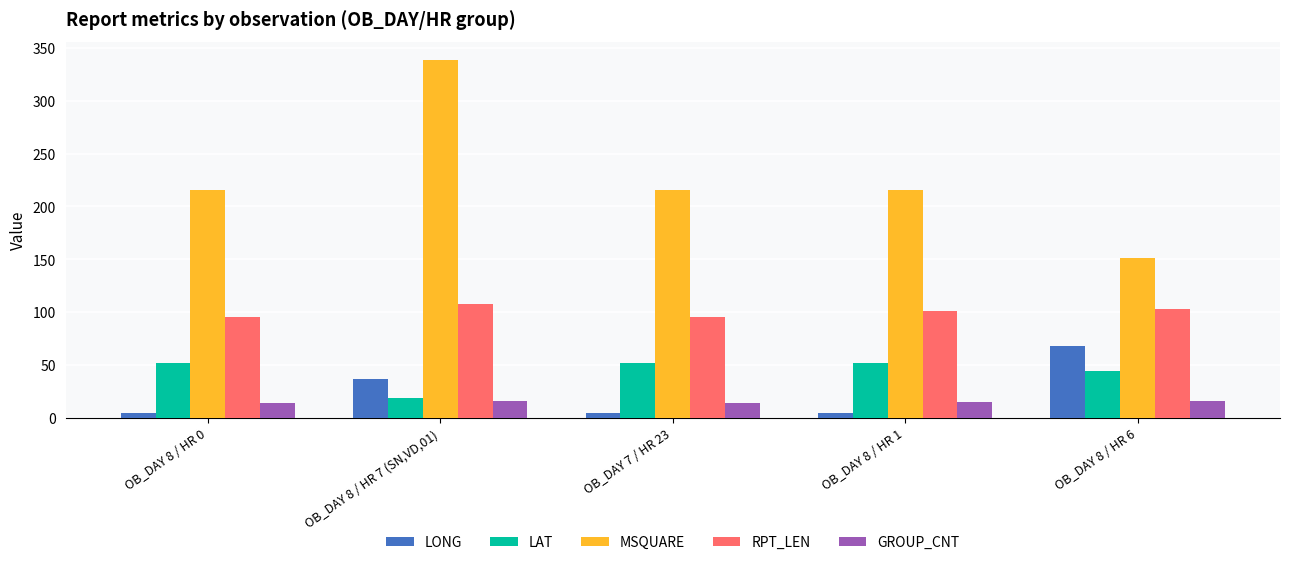

Is it true that MSQUARE equals 134.6 at OB_DAY 8 / HR 0?

False